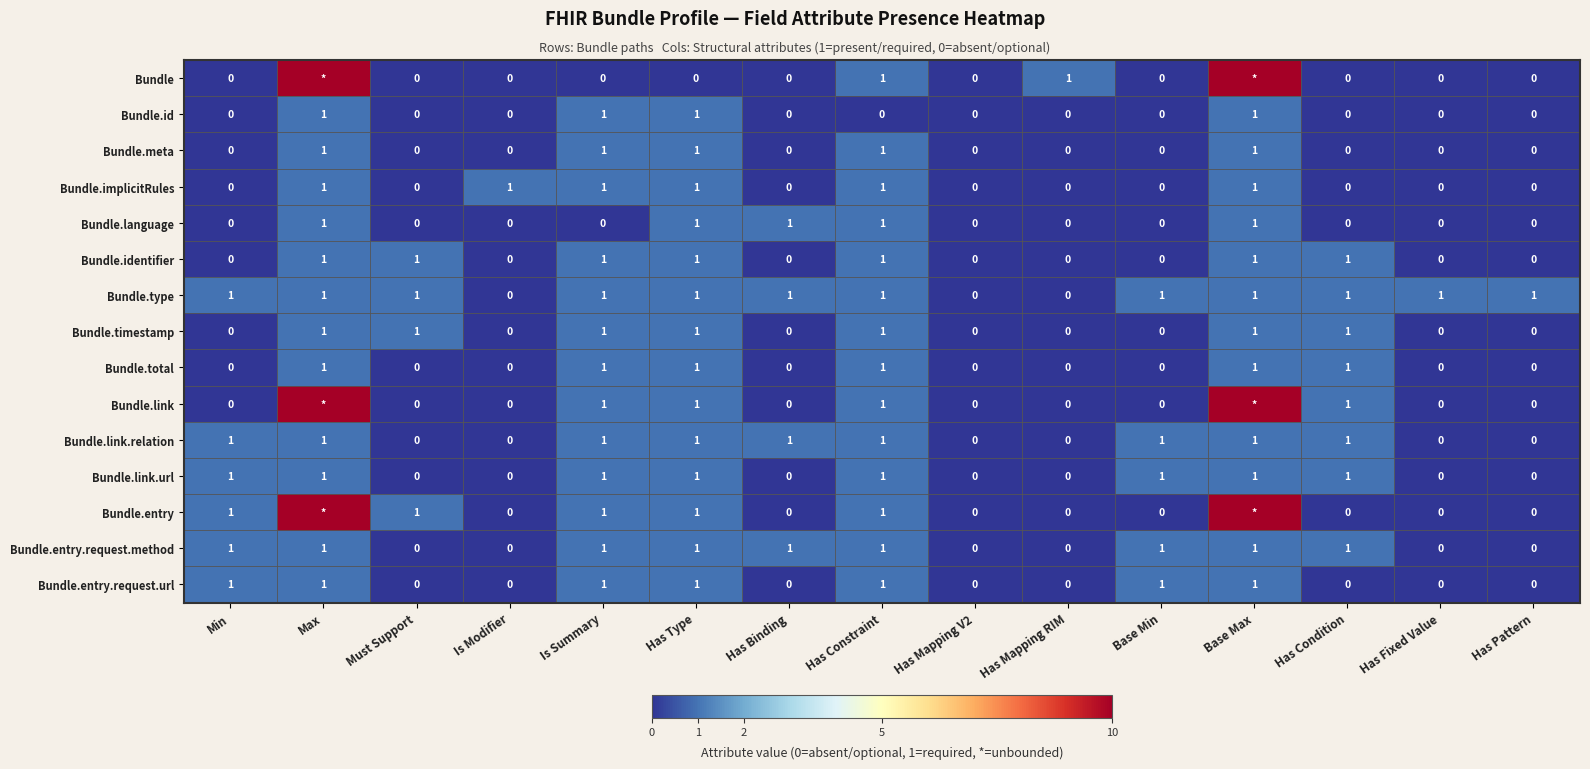

Which has a higher value, Has Binding or Has Constraint?

Has Constraint